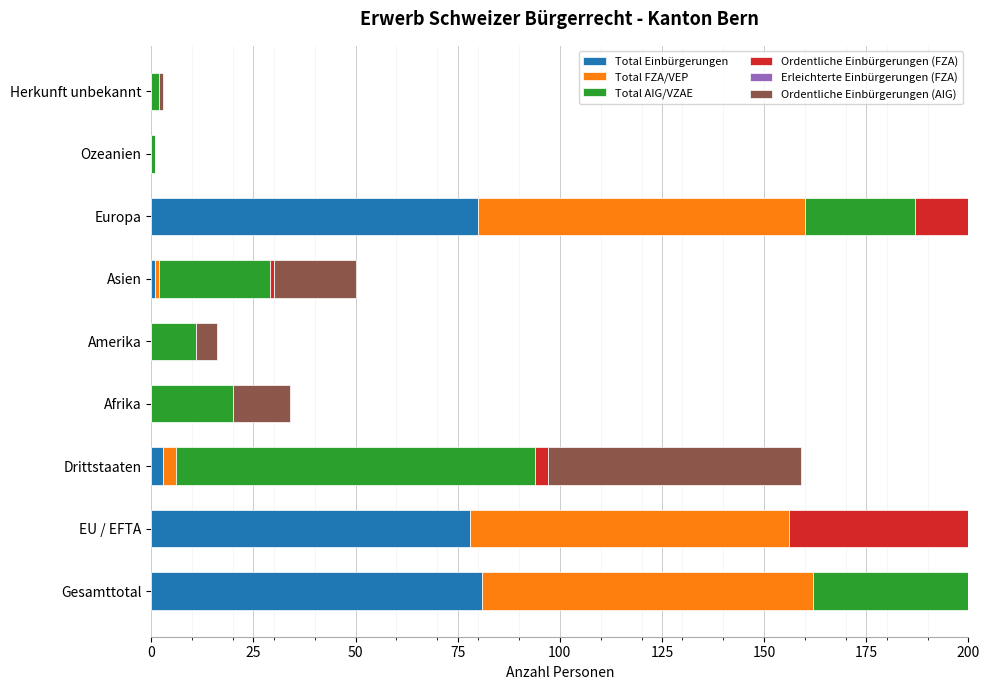

How many bars are there in each group?

6